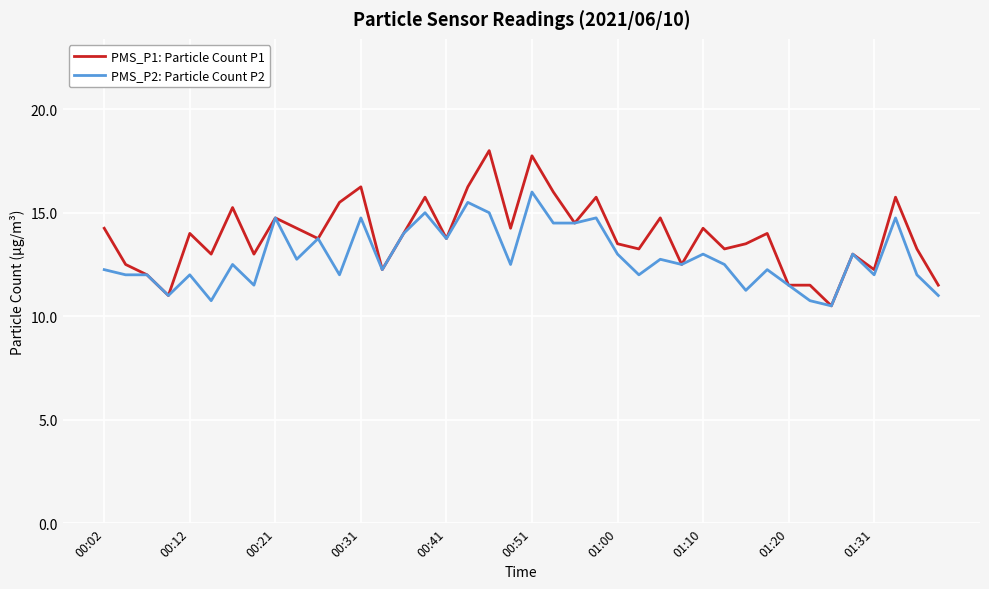

Which series has the largest total across all categories?

PMS_P1: Particle Count P1